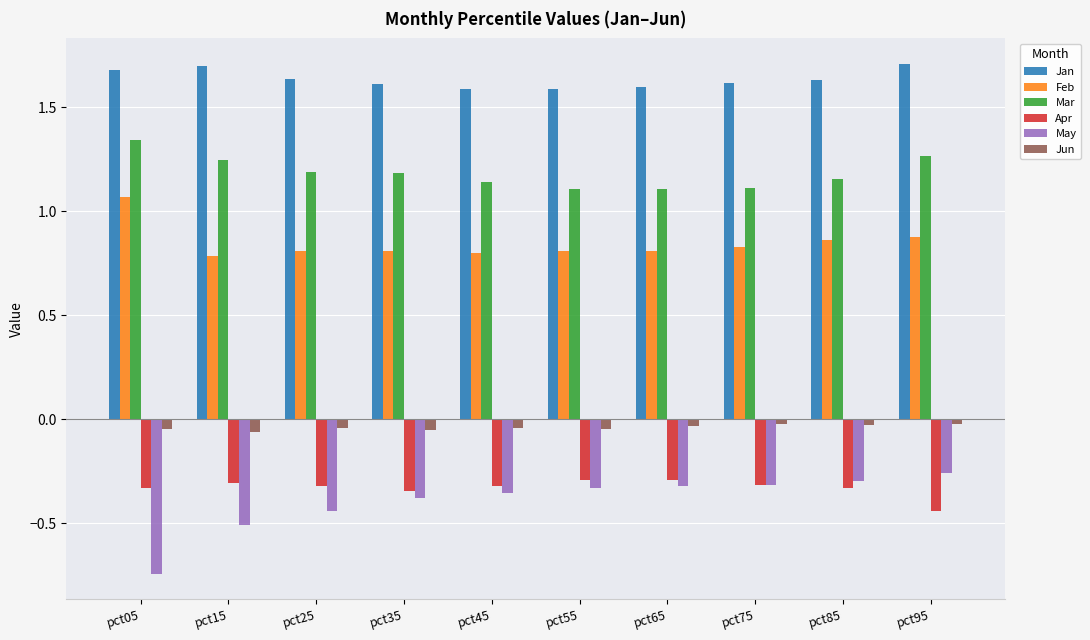

Rank the series at pct05 from highest to lowest value.

Jan, Mar, Feb, Jun, Apr, May